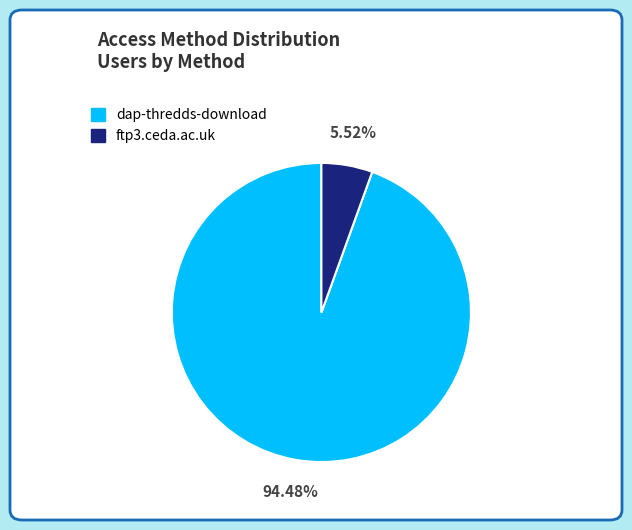

True or false: dap-thredds-download accounts for 84% of the total.

False